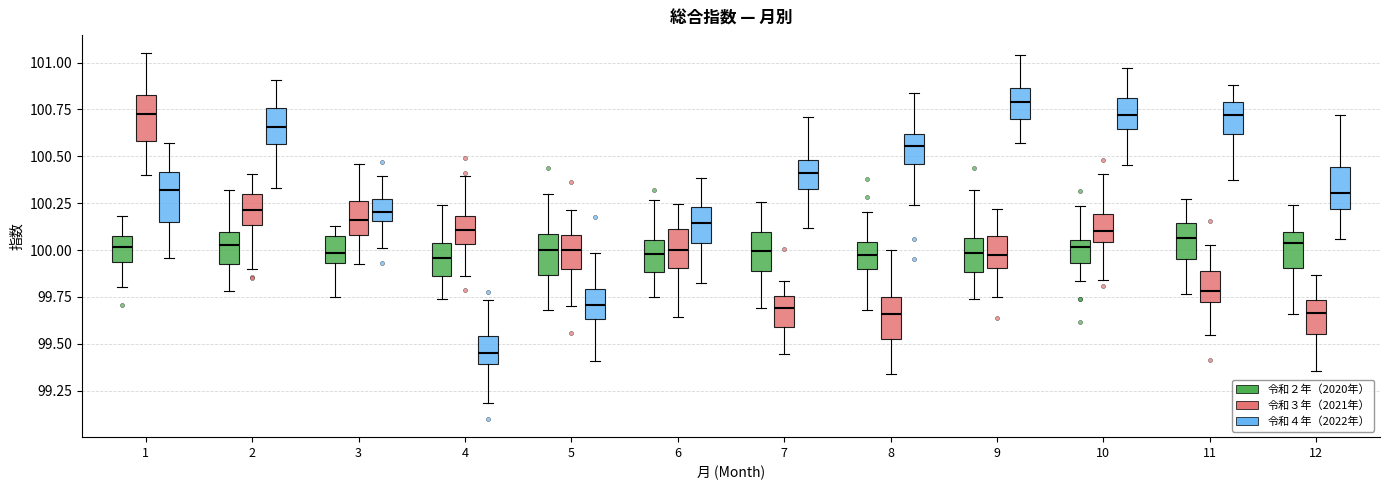

Where does the median line of the box for 9 (令和２年（2020年）) sit on the y-axis? The values are not printed on the chart, so give them approximately, as read against the axis.

100.00